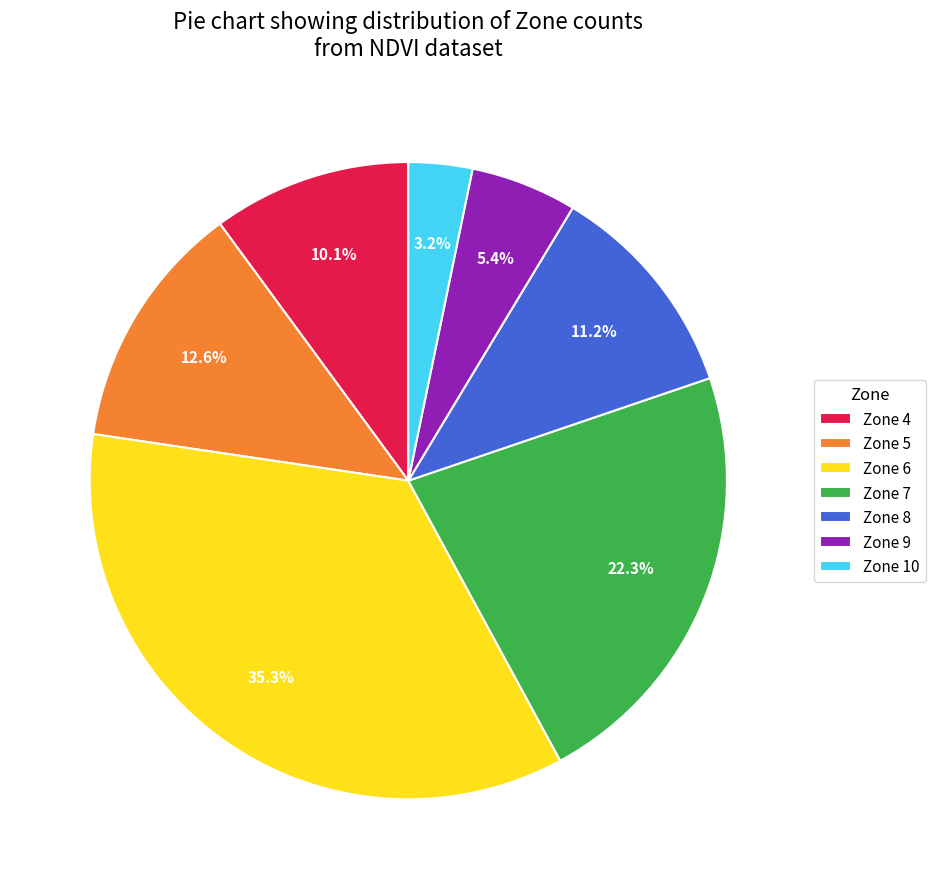

Does Zone 10 represent more than half of the total?

No